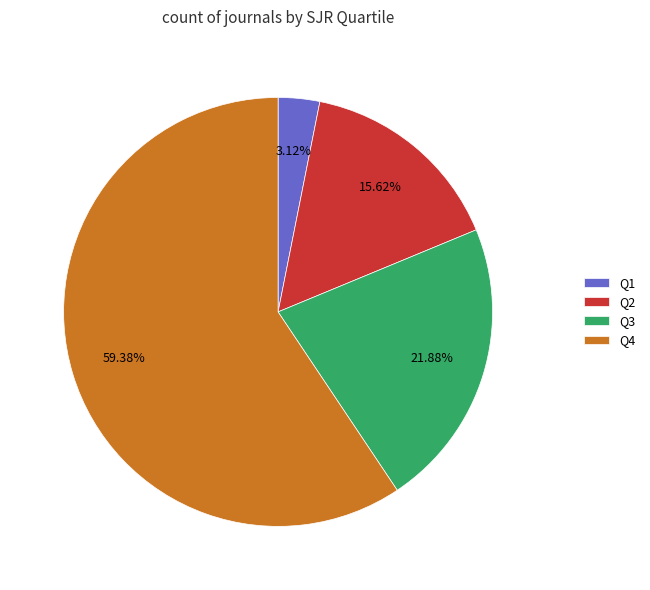

What is the smallest slice in the pie chart?

Q1